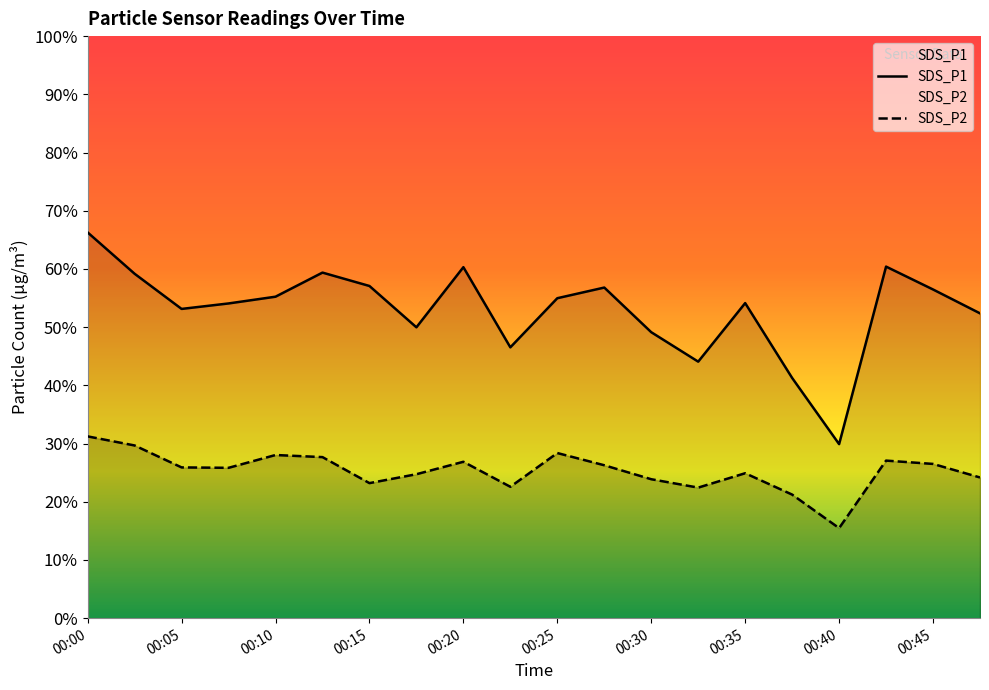

At which category does the chart reach its minimum across all series?

00:40